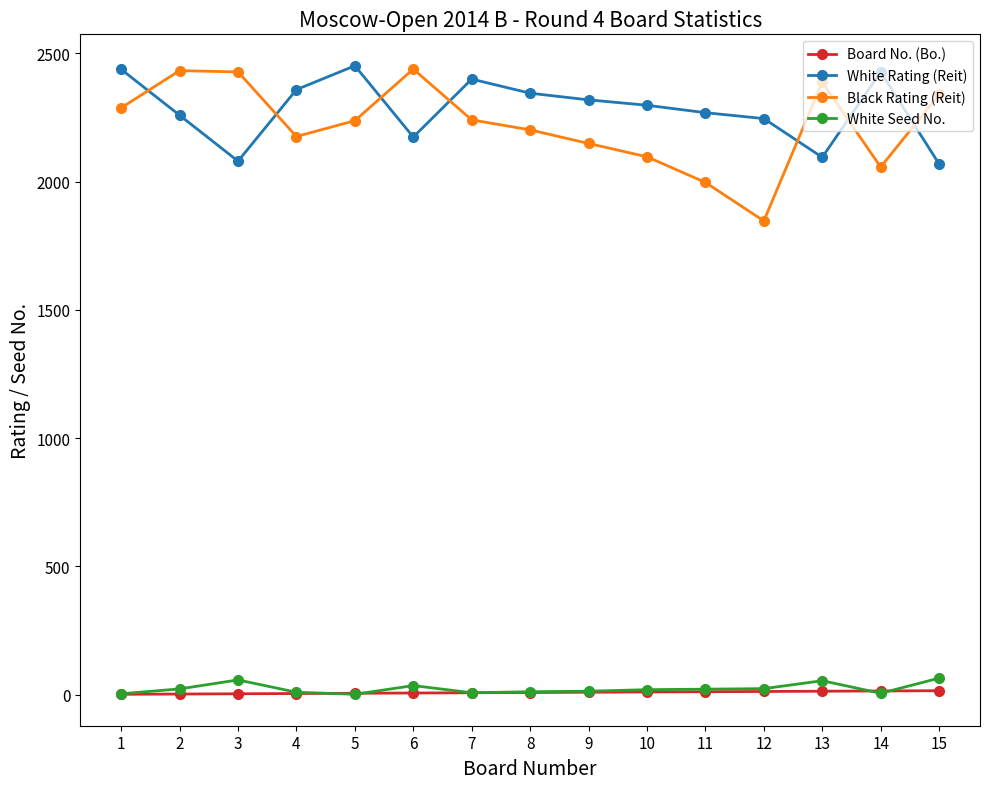

What is the minimum value for White Rating (Reit)?

2069